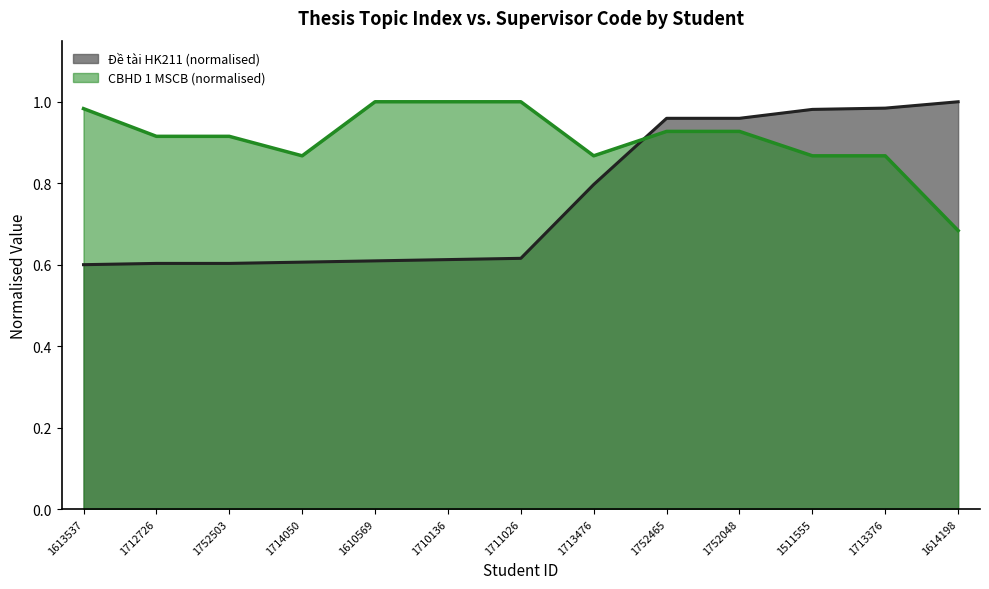

Which series has the largest total across all categories?

CBHD 1 MSCB (normalised)